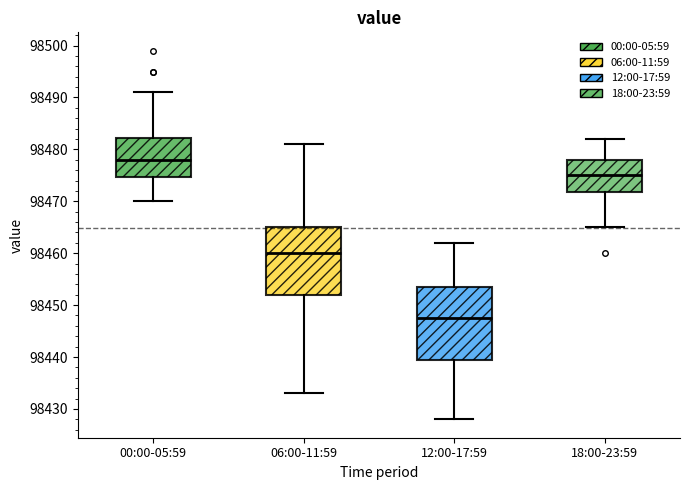

Reading left to right, transcribe this box plot: for each box, give where its median line is, the range the box spans, and where its two whiskers end, as read against the y-axis. The values are not printed on the chart, so give them approximately, as read against the axis.

00:00-05:59: median 98478, box 98475 to 98482, whiskers 98470 to 98491
06:00-11:59: median 98460, box 98452 to 98465, whiskers 98433 to 98481
12:00-17:59: median 98448, box 98440 to 98454, whiskers 98428 to 98462
18:00-23:59: median 98475, box 98472 to 98478, whiskers 98465 to 98482